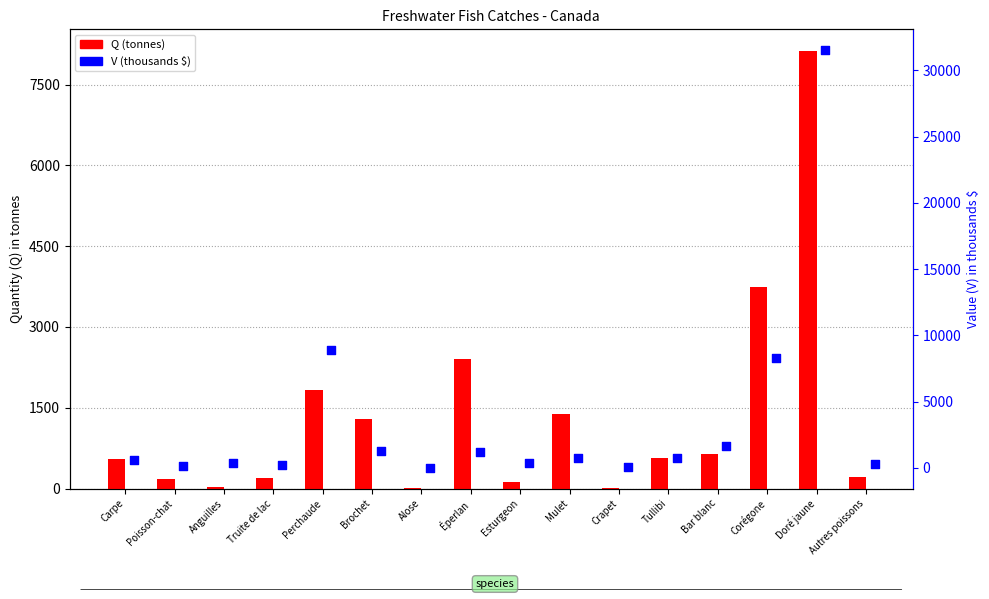

Which series has the largest Y range (max minus min)?

V (Canada)